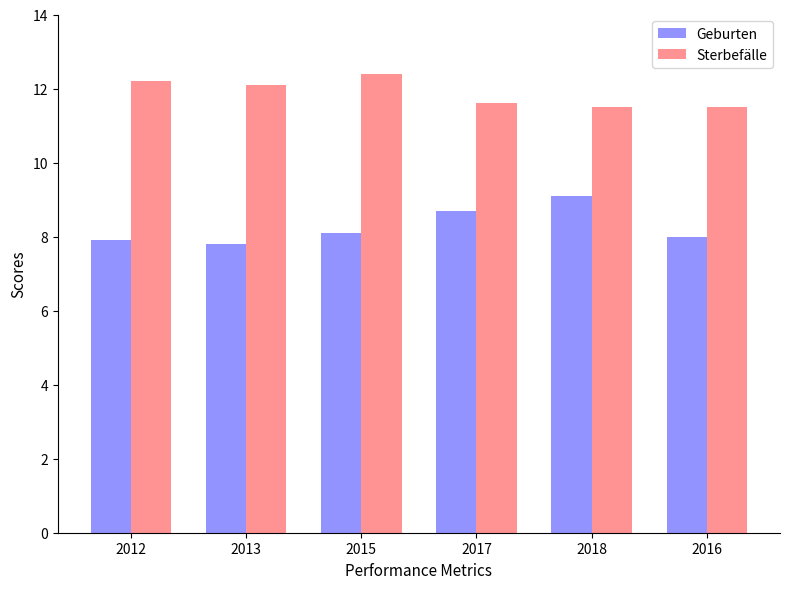

What is the minimum value for Sterbefälle?

11.5